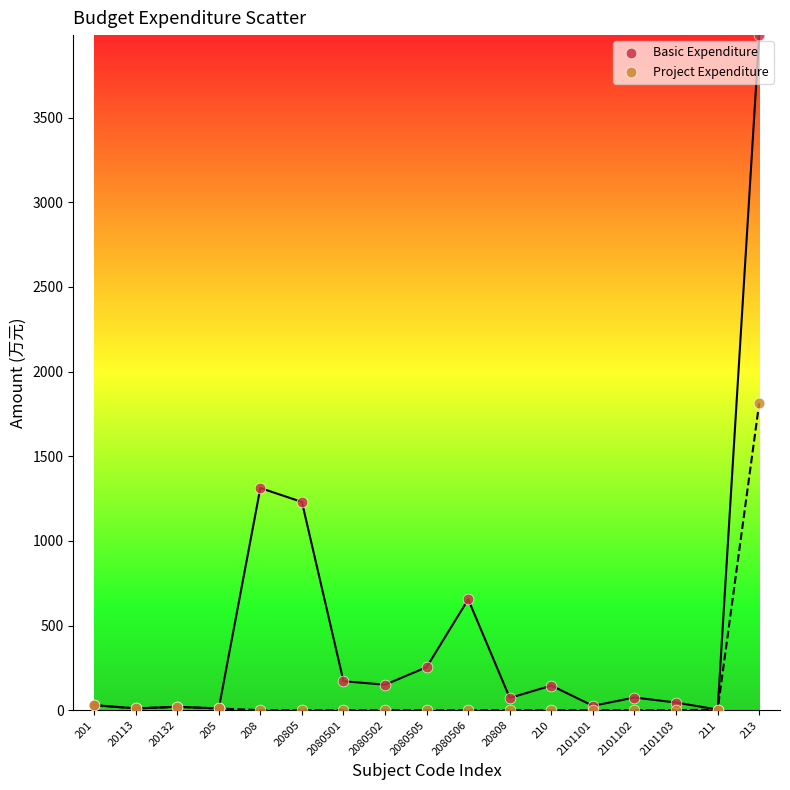

Which series contains the highest Y value?

Basic Expenditure